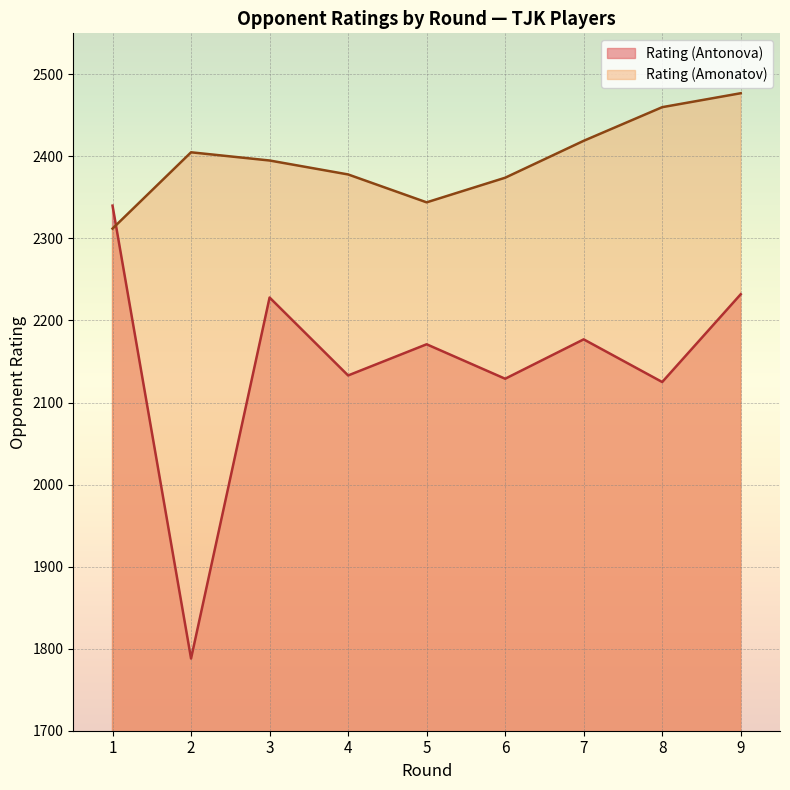

Where is Rating (Amonatov) nearest to the value 2394?

3